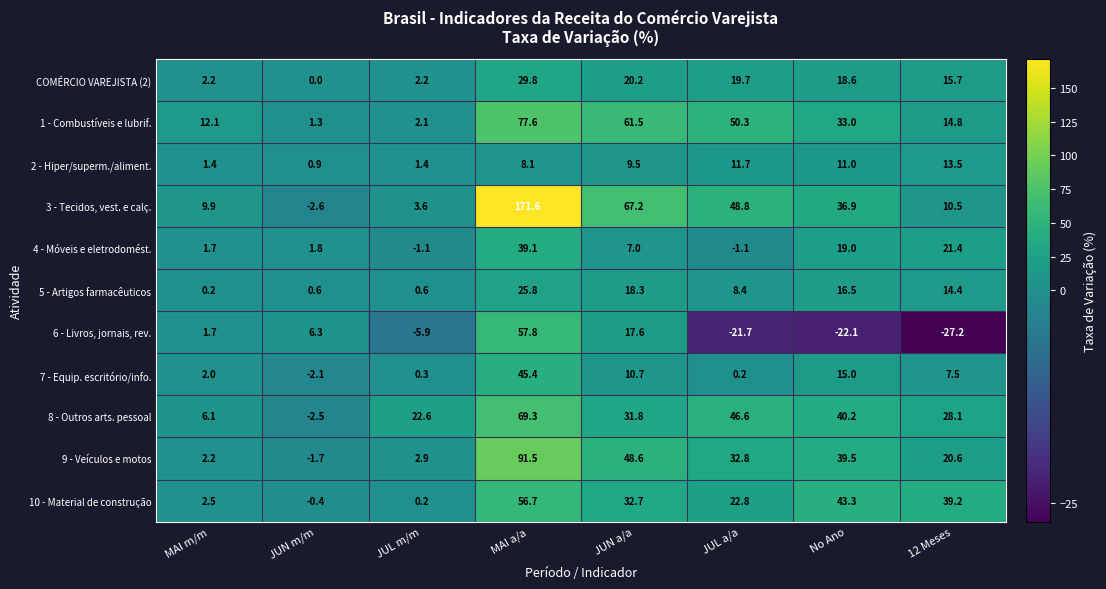

What is the spread (max minus min) of values at JUN a/a?

60.2